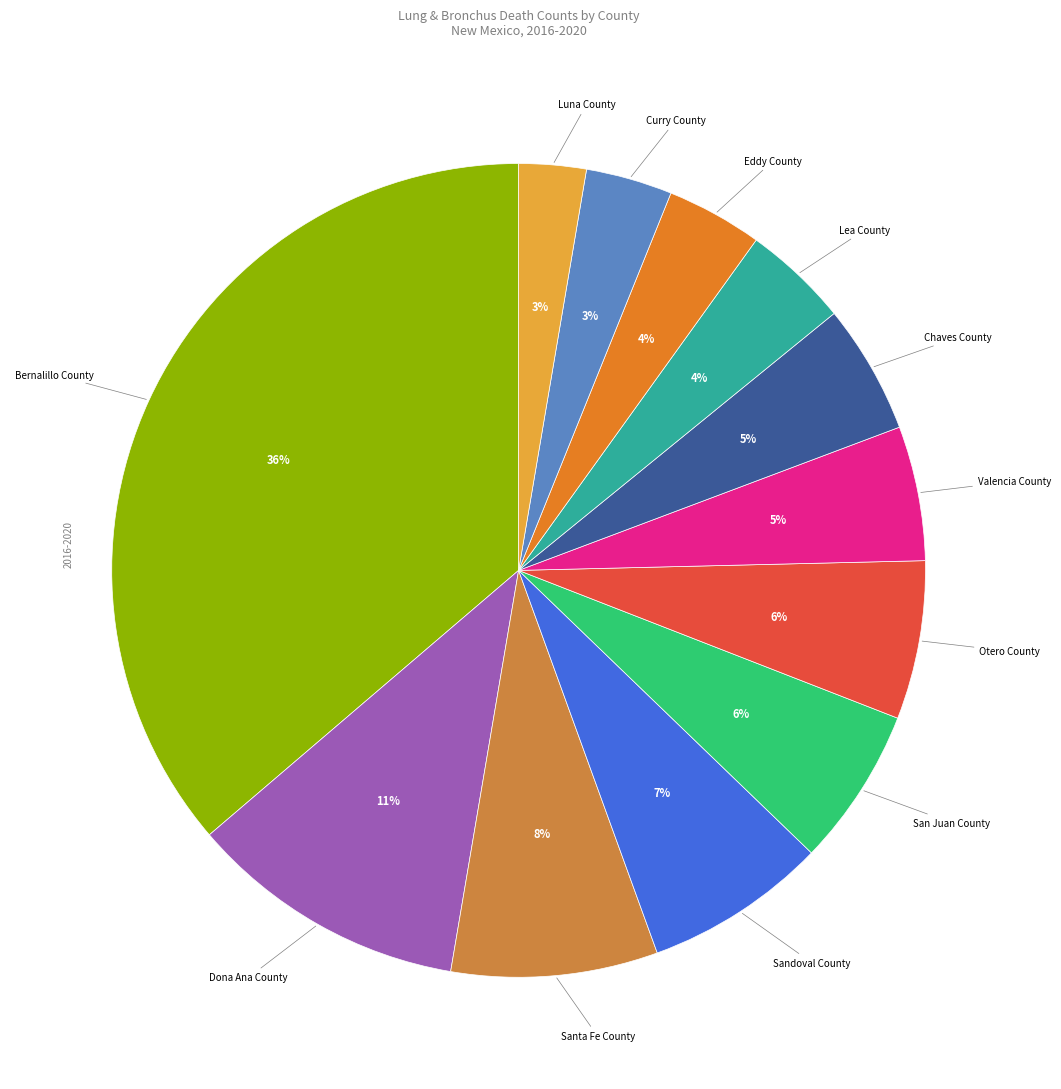

Count the number of slices in the pie.

12